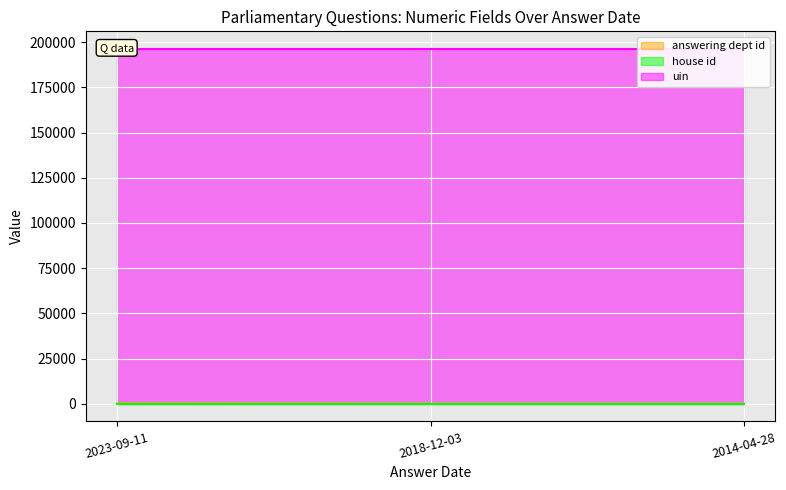

What is the total value across all series at 2023-09-11?

196485